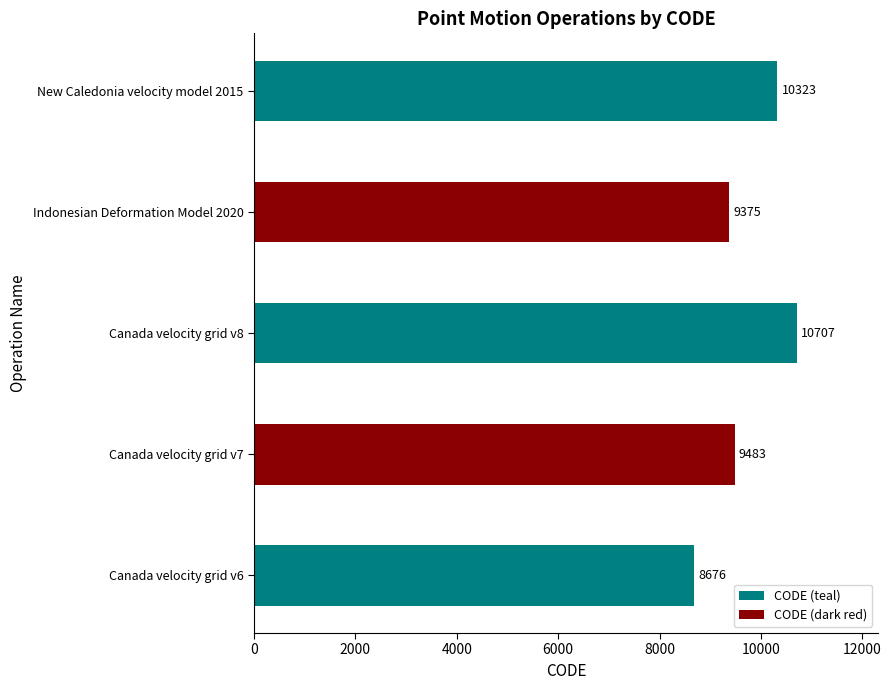

Between Canada velocity grid v6 and Indonesian Deformation Model 2020, which is larger?

Indonesian Deformation Model 2020